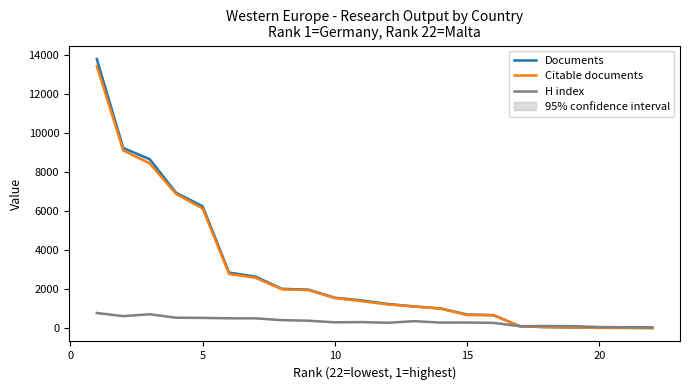

True or false: Citable documents has more than 0 points higher than both neighbors.

False